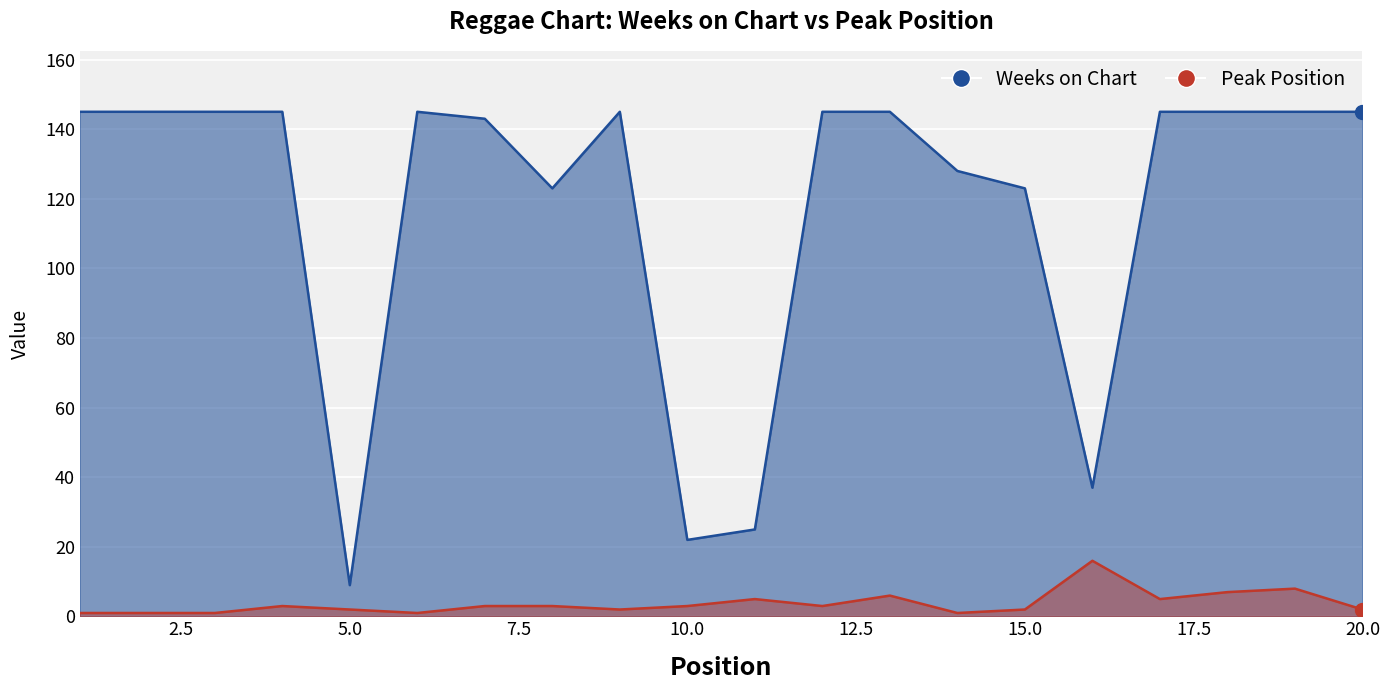

What are all the series names shown in the legend?

Weeks on Chart, Peak Position